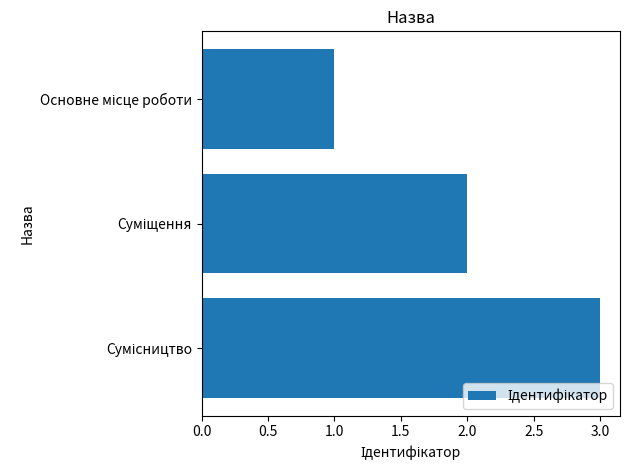

Count the number of data series in this chart.

1